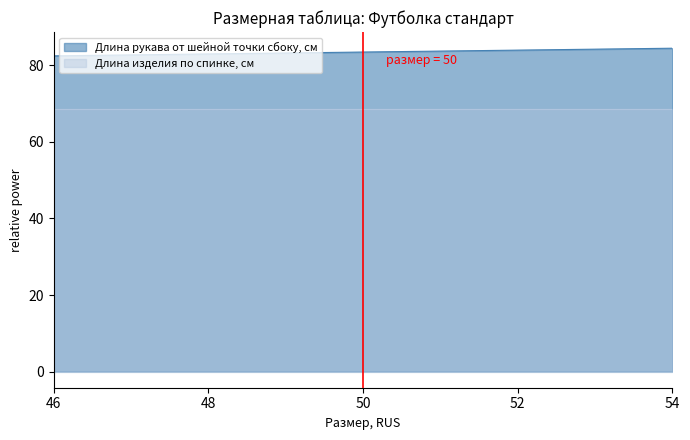

What is the change in value from 48 to 52?

+1.0